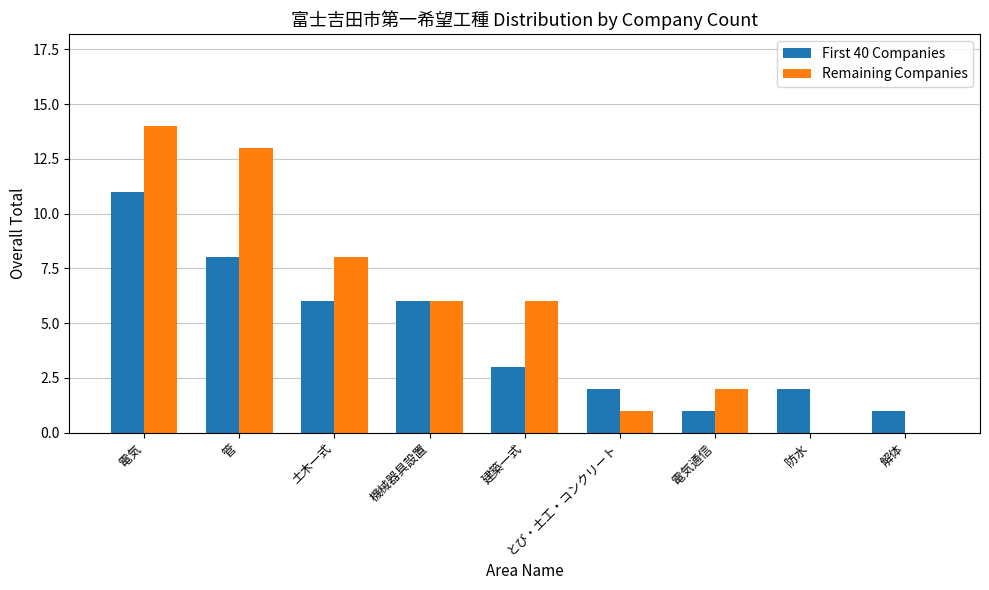

How many groups of bars are there?

9